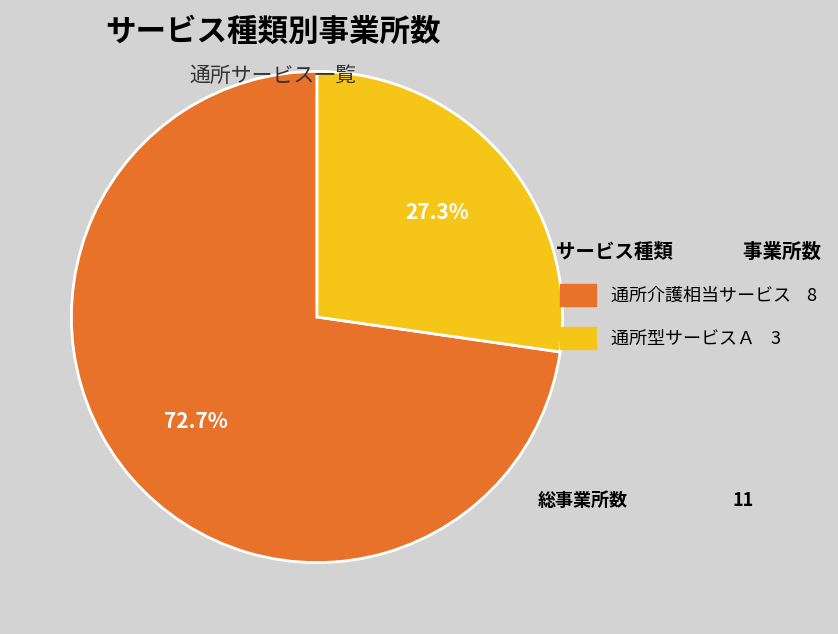

Which has a higher value, 通所型サービスＡ 3 or 通所介護相当サービス 8?

通所介護相当サービス 8